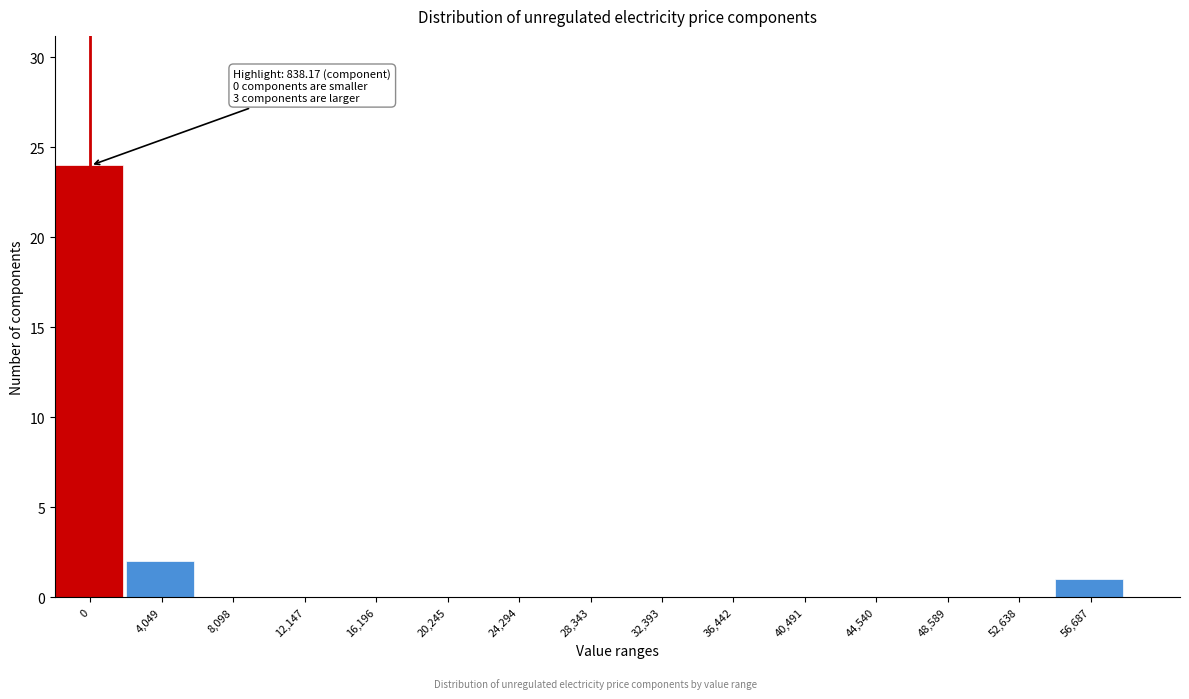

Reading left to right, what are all the values shown in this chart?

0=24	4,049=2	8,098=0	12,147=0	16,196=0	20,245=0	24,294=0	28,343=0	32,393=0	36,442=0	40,491=0	44,540=0	48,589=0	52,638=0	56,687=1